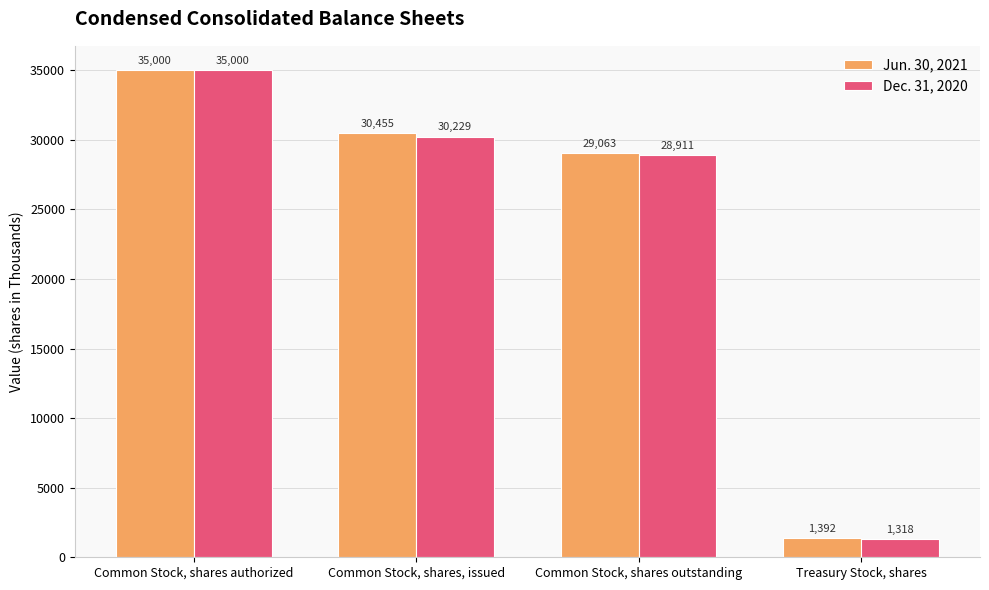

Are the bars grouped side by side (vs. stacked)?

Yes